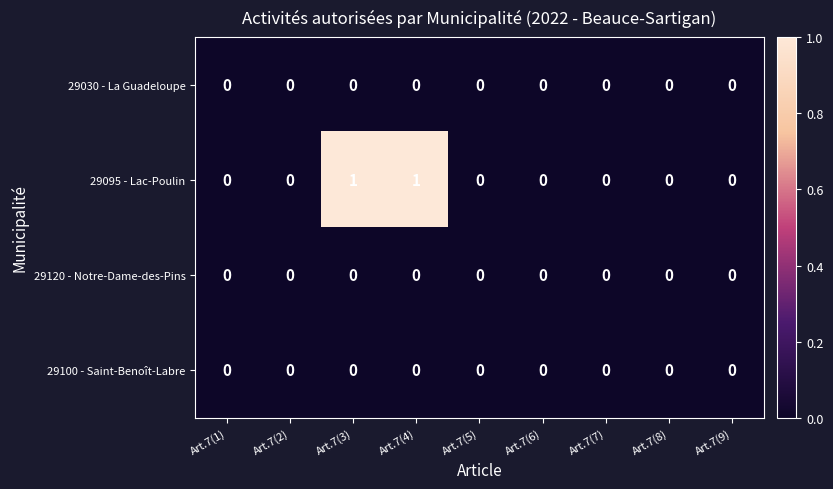

How many 29095 - Lac-Poulin values are between 0 and 1?

9